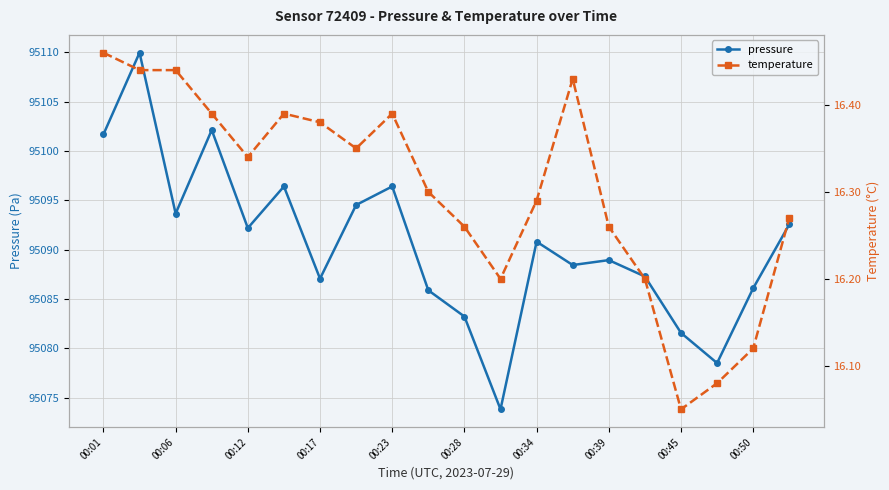

What is the minimum value for pressure?

95073.8